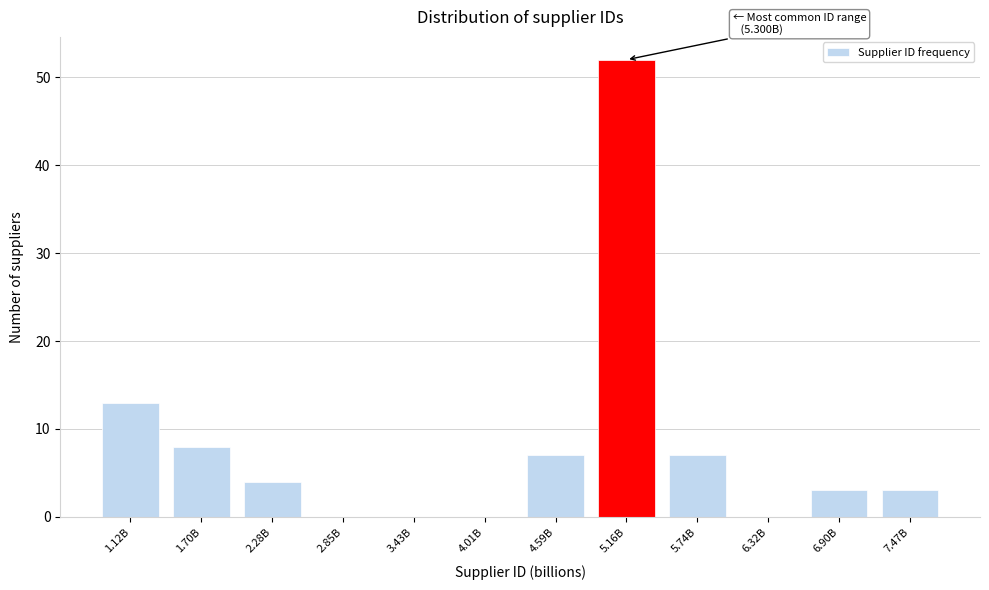

Reading left to right, extract all data points from this chart.

1.12B=13	1.70B=8	2.28B=4	2.85B=0	3.43B=0	4.01B=0	4.59B=7	5.16B=52	5.74B=7	6.32B=0	6.90B=3	7.47B=3